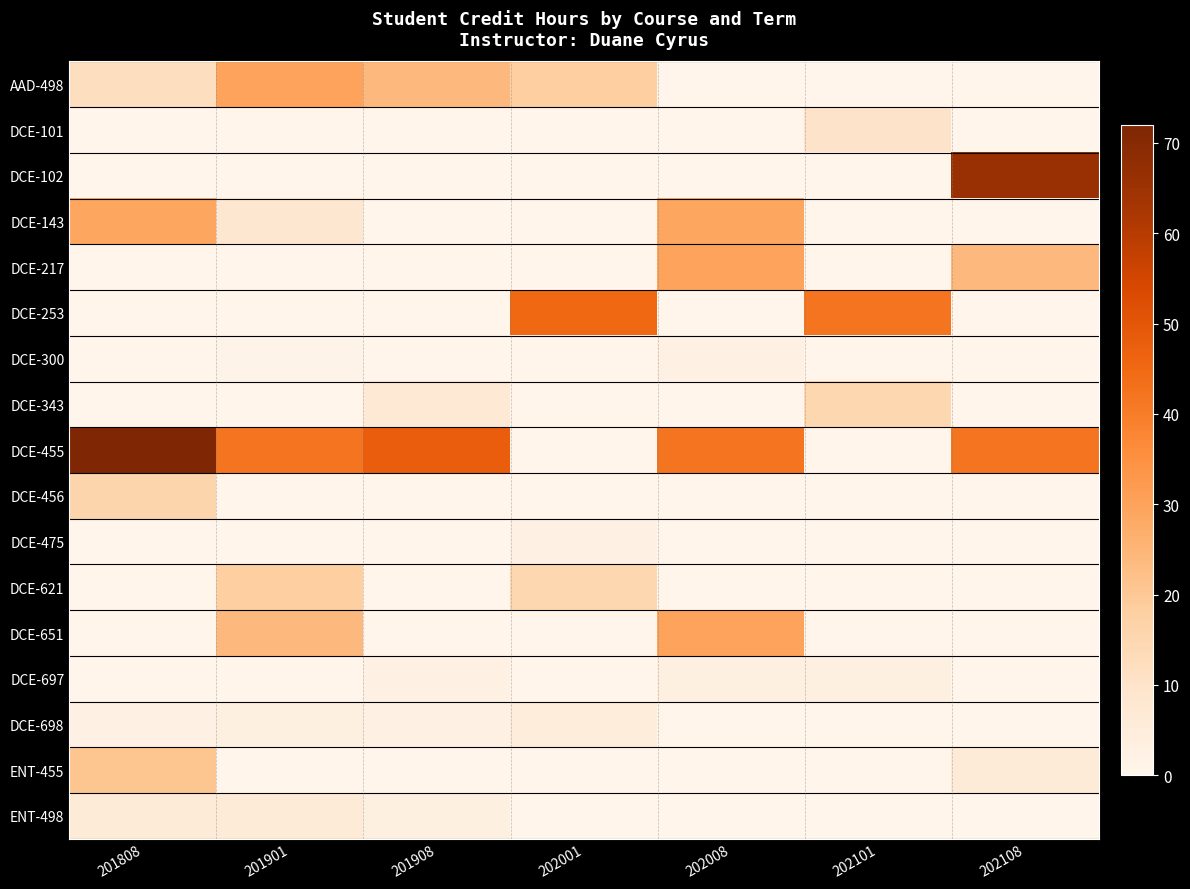

What is the difference between the highest and lowest values at 202101?

42